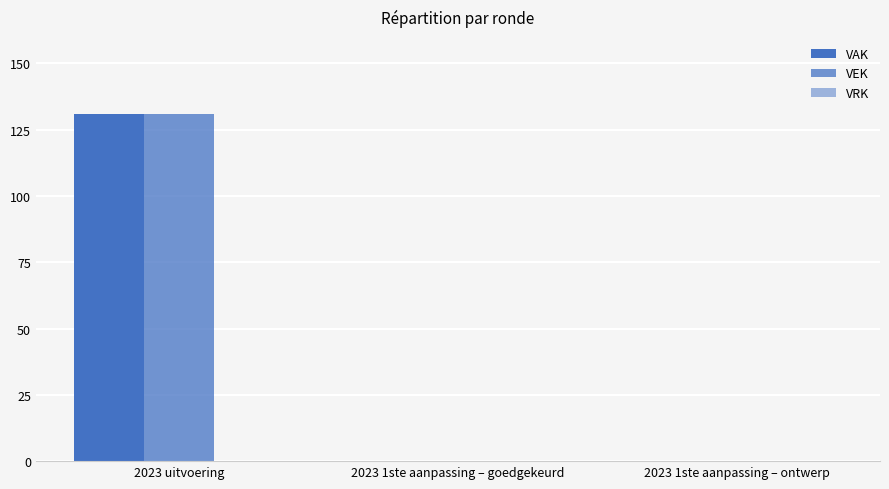

At which category does the chart reach its peak across all series?

2023 uitvoering